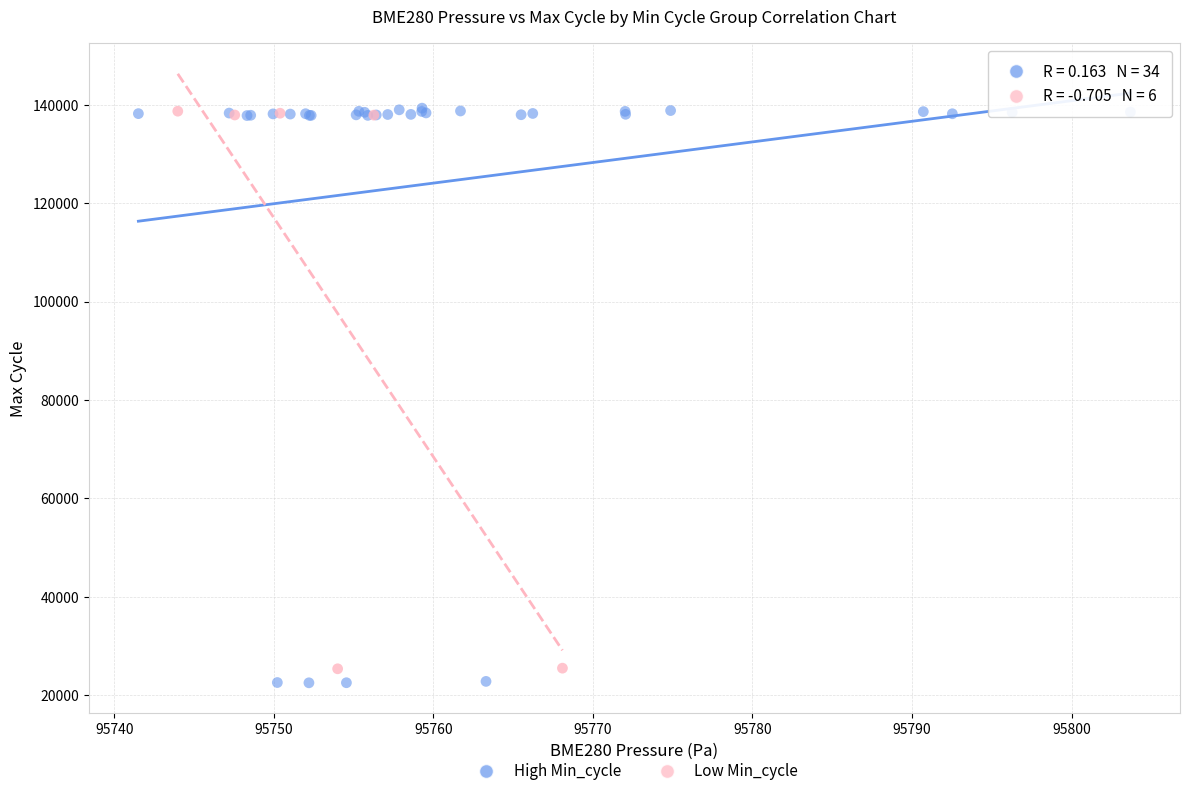

Which series reaches the minimum Y coordinate?

High Min_cycle